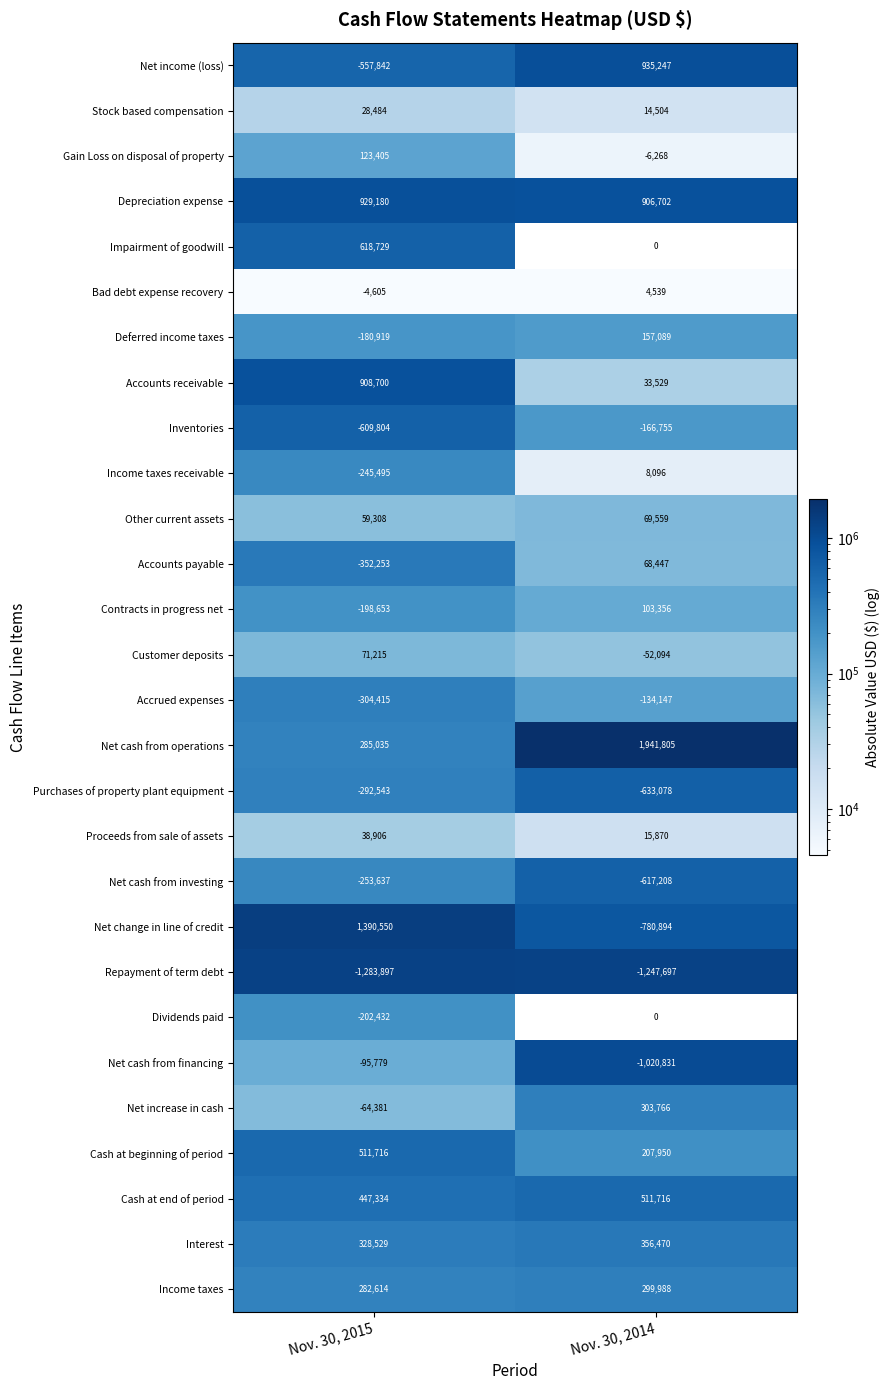

The value of Dividends paid at Nov. 30, 2015 is -285608. True or false?

False